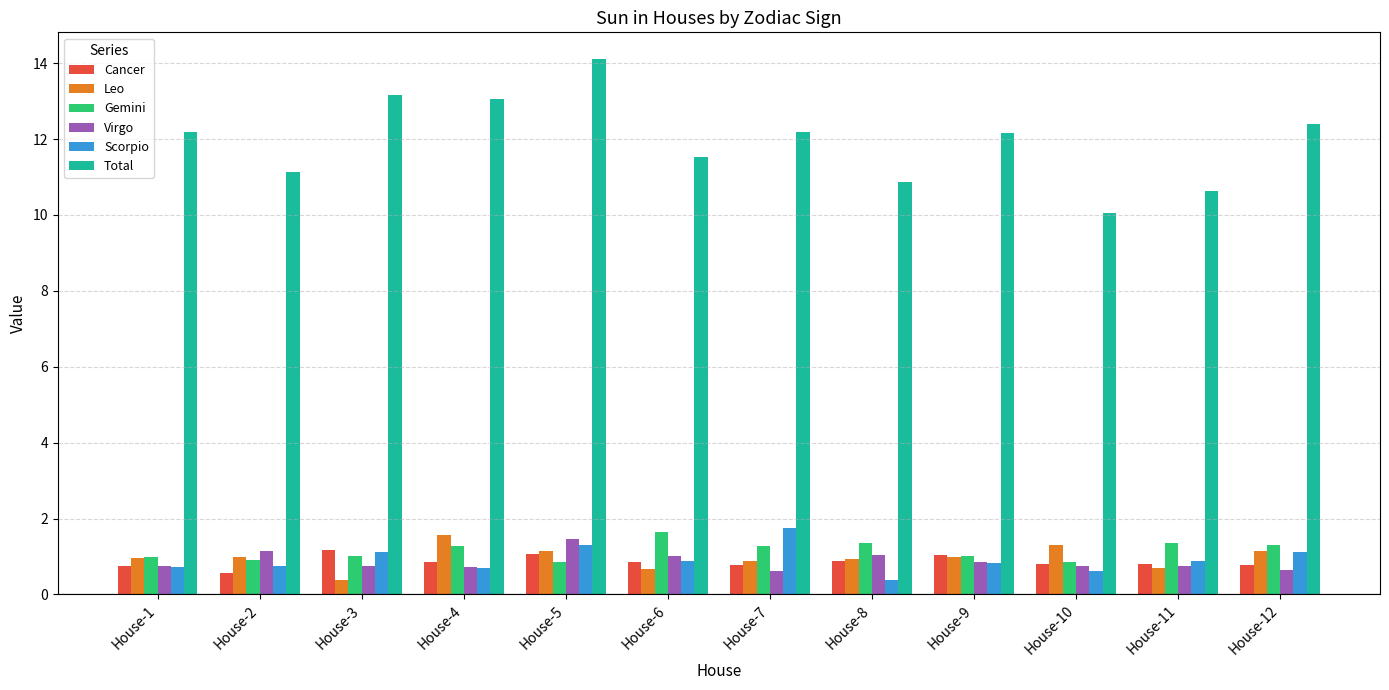

Which series has the widest spread of values?

Total